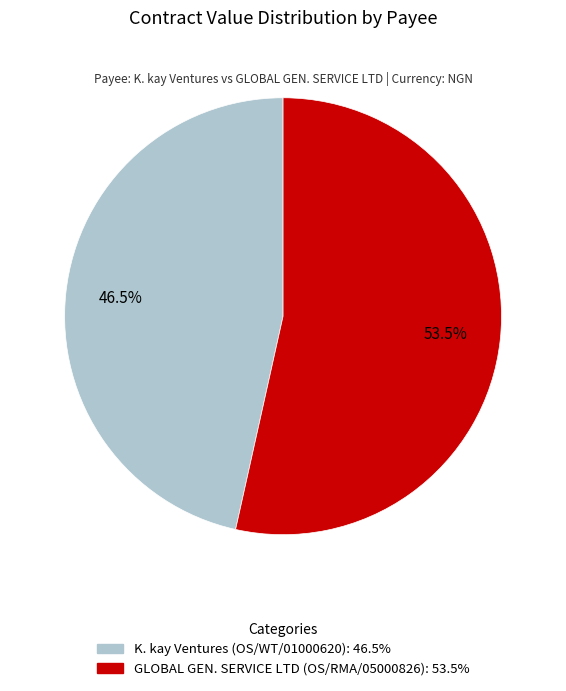

To the nearest percent, what is the average slice percentage?

50%